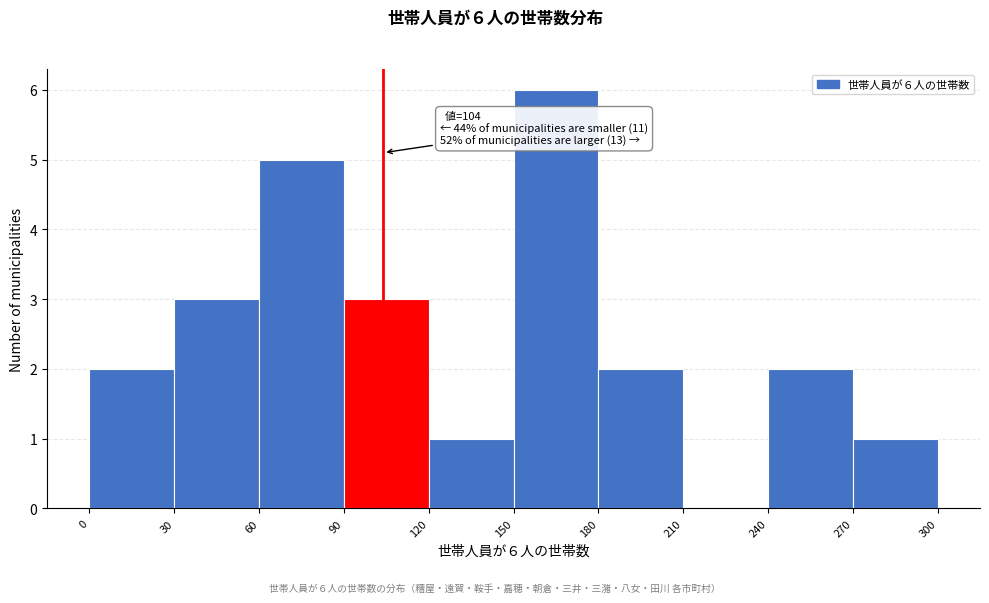

Which range on the x-axis has the tallest bar?

150 to 180